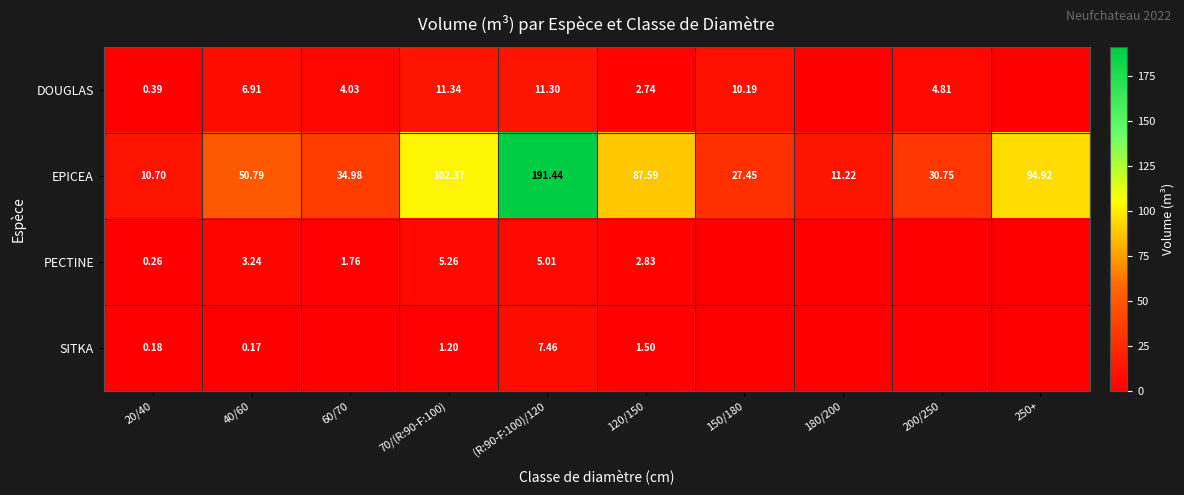

How many values in SITKA are above zero?

5